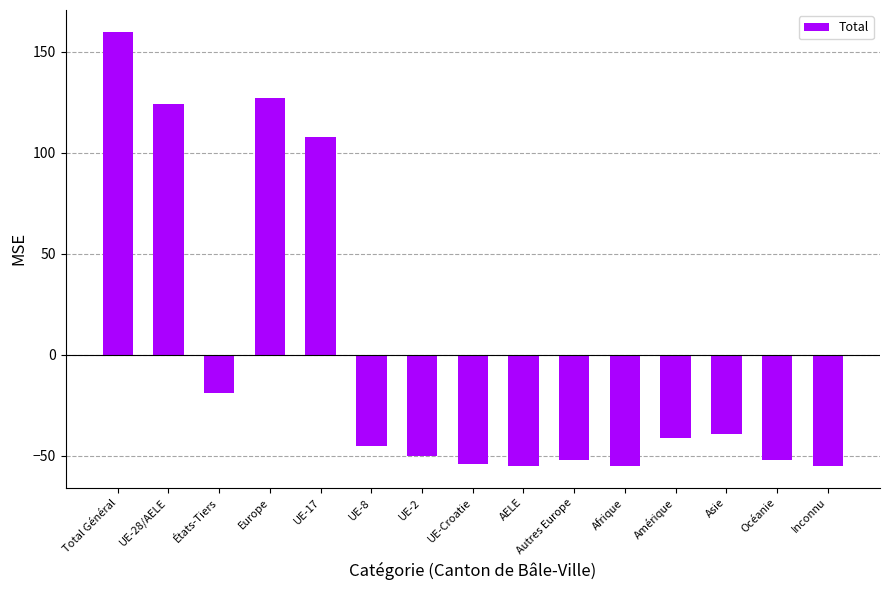

What is the approximate value at Océanie?

-52.1